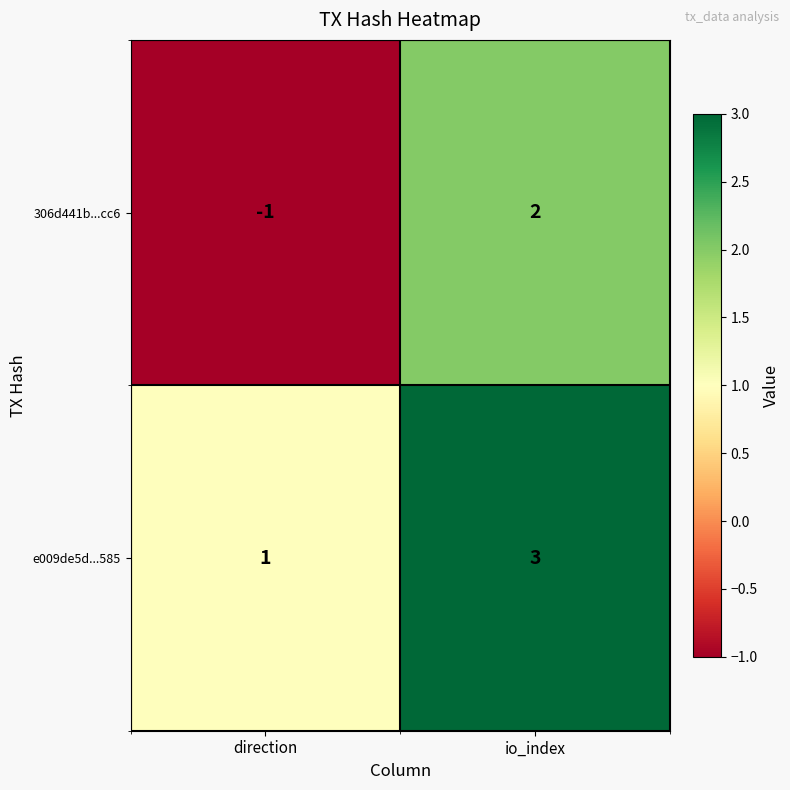

At how many categories does at least one series exceed 0?

2